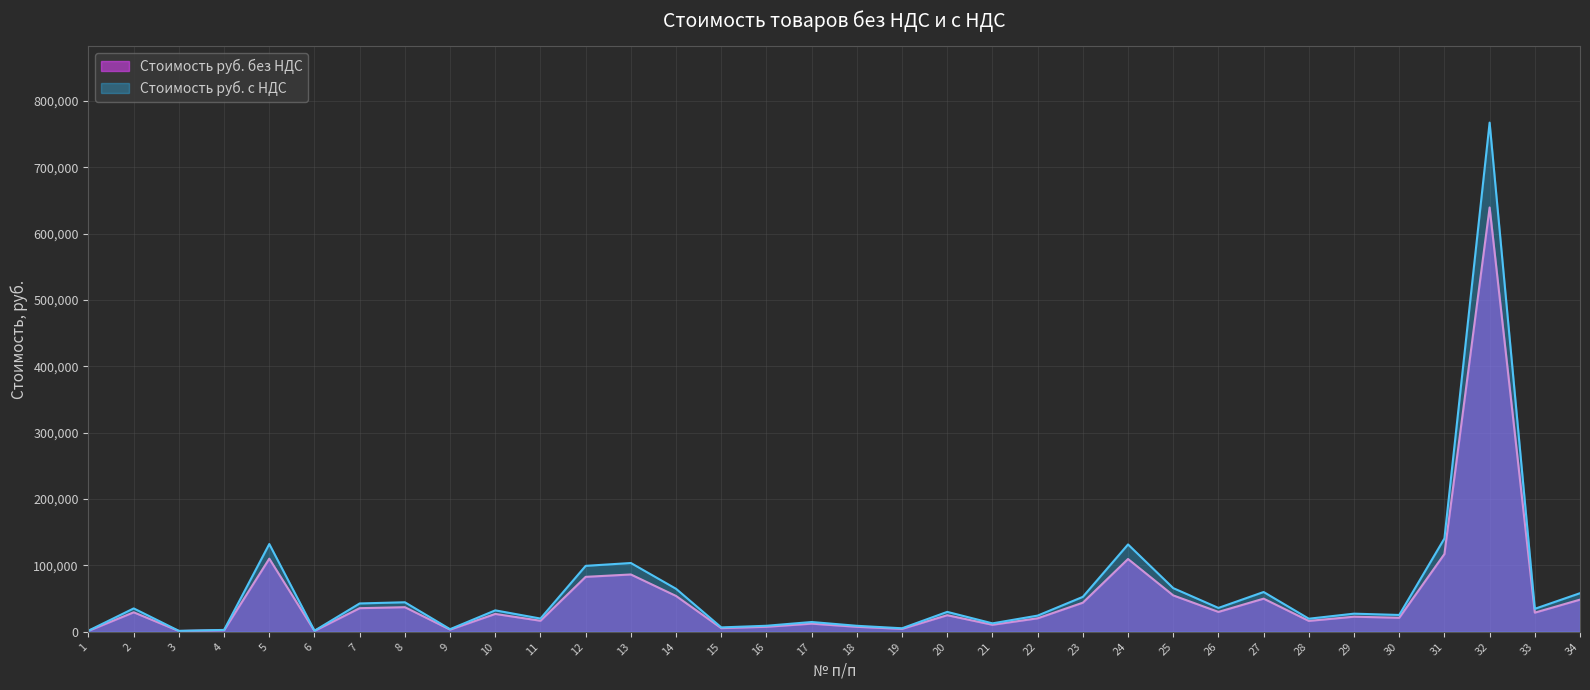

What is the value of the Стоимость руб. с НДС point at the 11th from the left?

19992.0